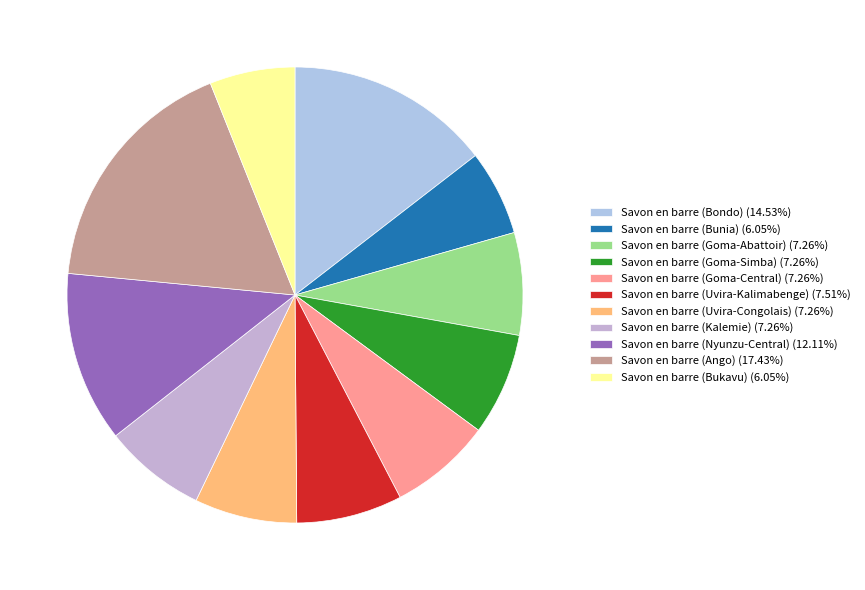

How many segments does this pie chart have?

11